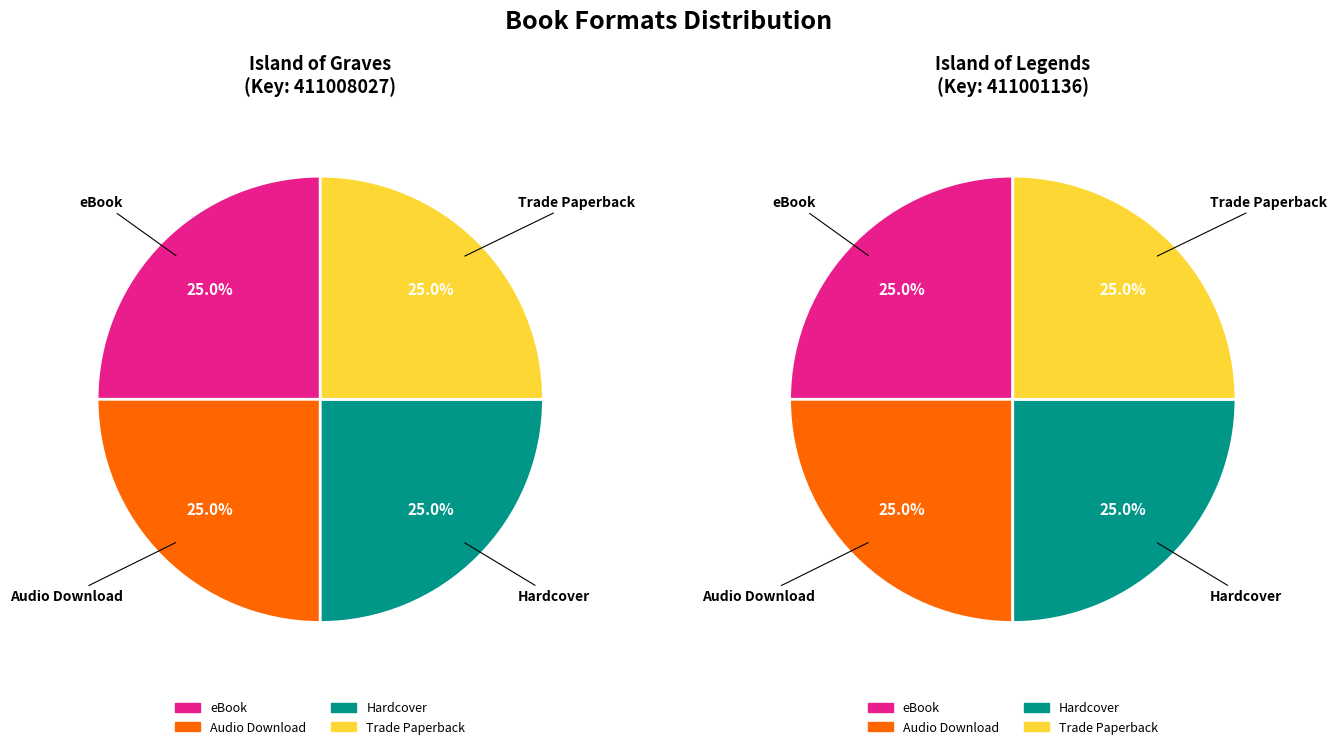

Is it true that 2 is 25% of the pie?

True